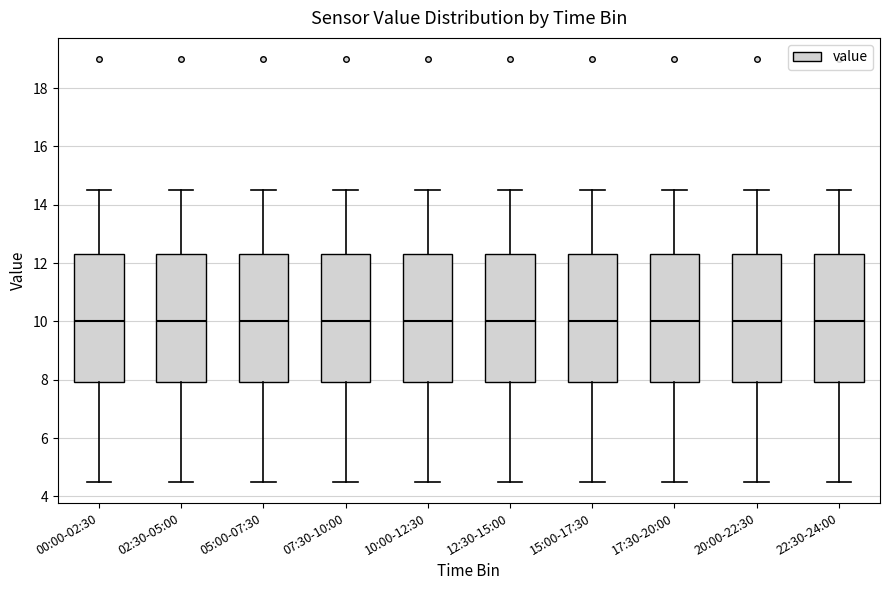

Reading left to right, read every box against the y-axis: the position of its median line, the range the box covers, and the ends of its whiskers. The values are not printed on the chart, so give them approximately, as read against the axis.

00:00-02:30: median 10.0, box 8.0 to 12.4, whiskers 4.6 to 14.6
02:30-05:00: median 10.0, box 8.0 to 12.4, whiskers 4.6 to 14.6
05:00-07:30: median 10.0, box 8.0 to 12.4, whiskers 4.6 to 14.6
07:30-10:00: median 10.0, box 8.0 to 12.4, whiskers 4.6 to 14.6
10:00-12:30: median 10.0, box 8.0 to 12.4, whiskers 4.6 to 14.6
12:30-15:00: median 10.0, box 8.0 to 12.4, whiskers 4.6 to 14.6
15:00-17:30: median 10.0, box 8.0 to 12.4, whiskers 4.6 to 14.6
17:30-20:00: median 10.0, box 8.0 to 12.4, whiskers 4.6 to 14.6
20:00-22:30: median 10.0, box 8.0 to 12.4, whiskers 4.6 to 14.6
22:30-24:00: median 10.0, box 8.0 to 12.4, whiskers 4.6 to 14.6